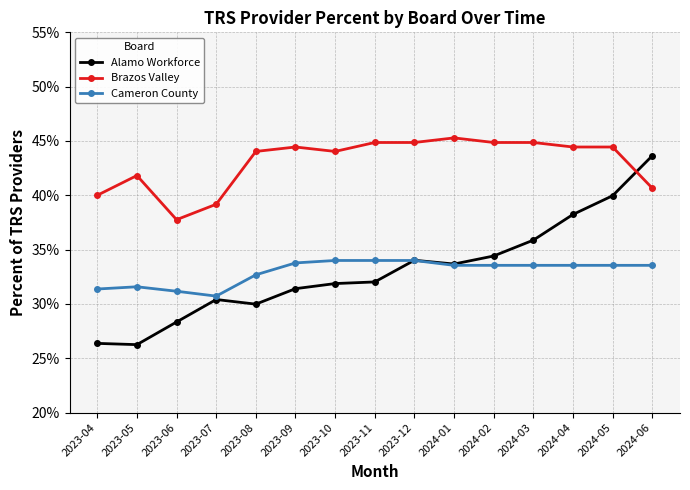

Between which two adjacent categories do Alamo Workforce and Brazos Valley first intersect?

2024-05 and 2024-06